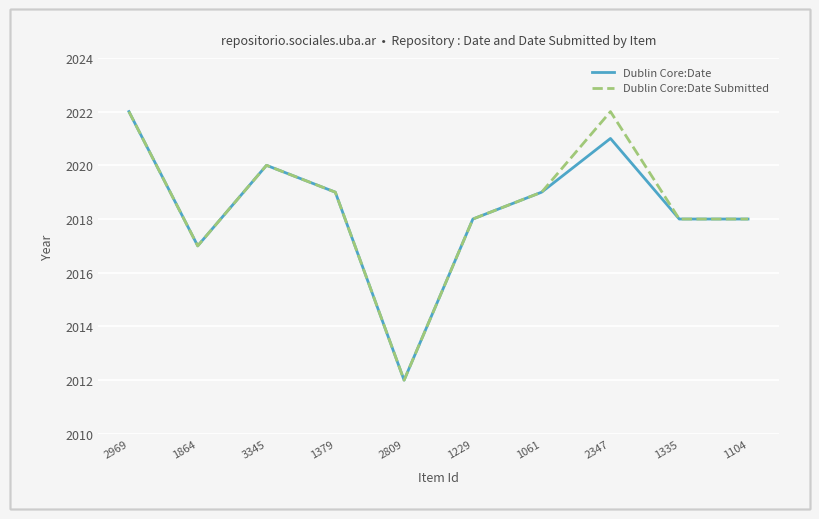

Is this an area chart (filled region under the line)?

No